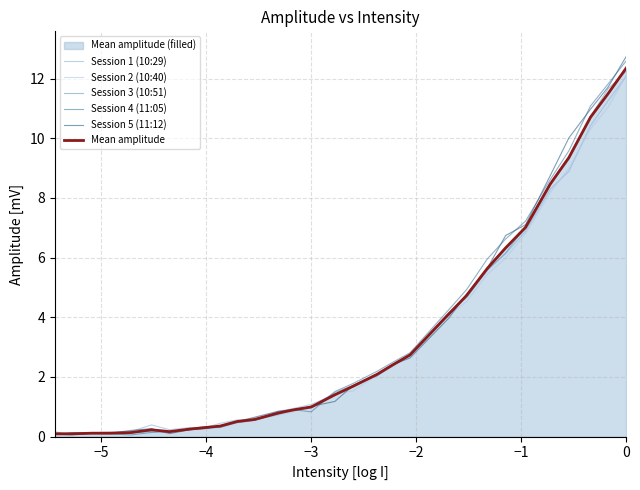

Count the number of data series in this chart.

6